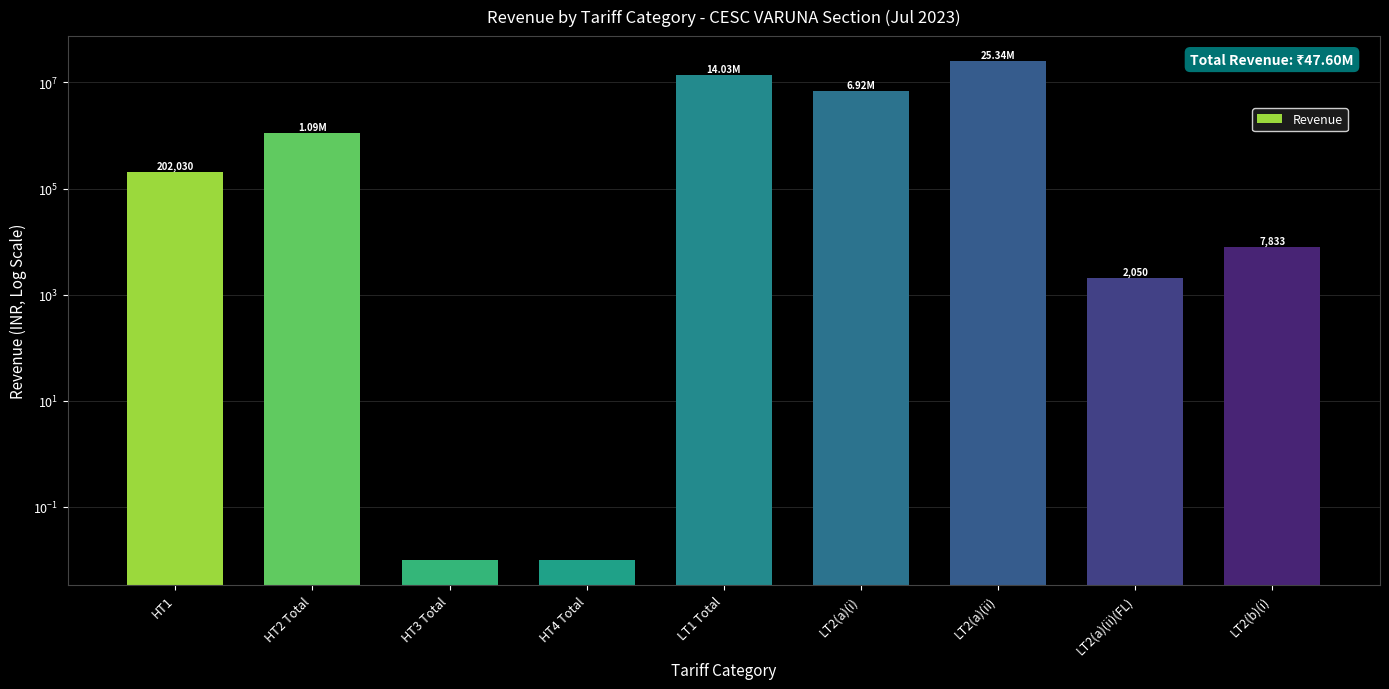

How many bars are there in total?

9